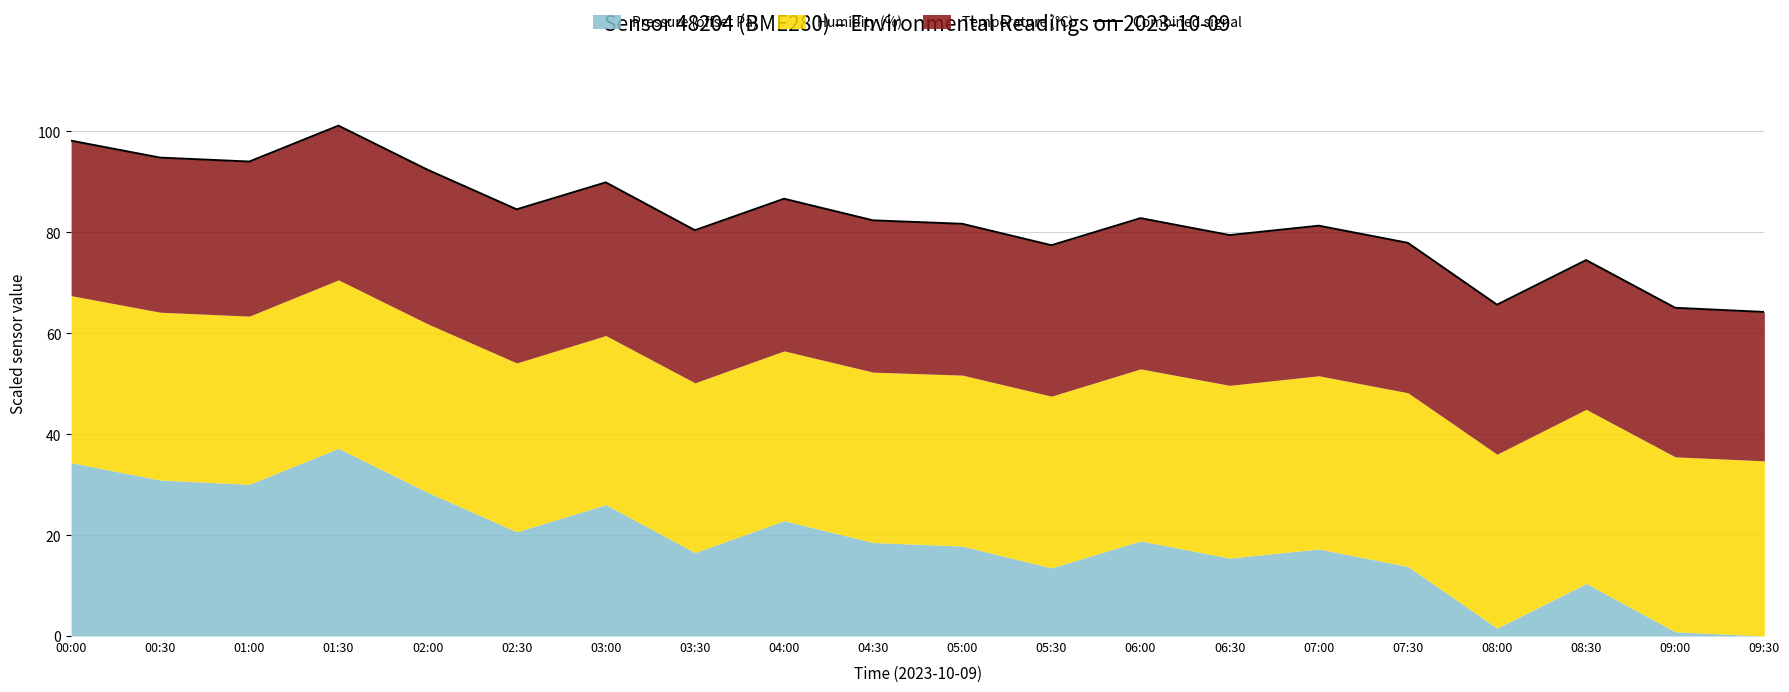

What is the ratio of the value at 07:00 to the value at 02:30?

1.0